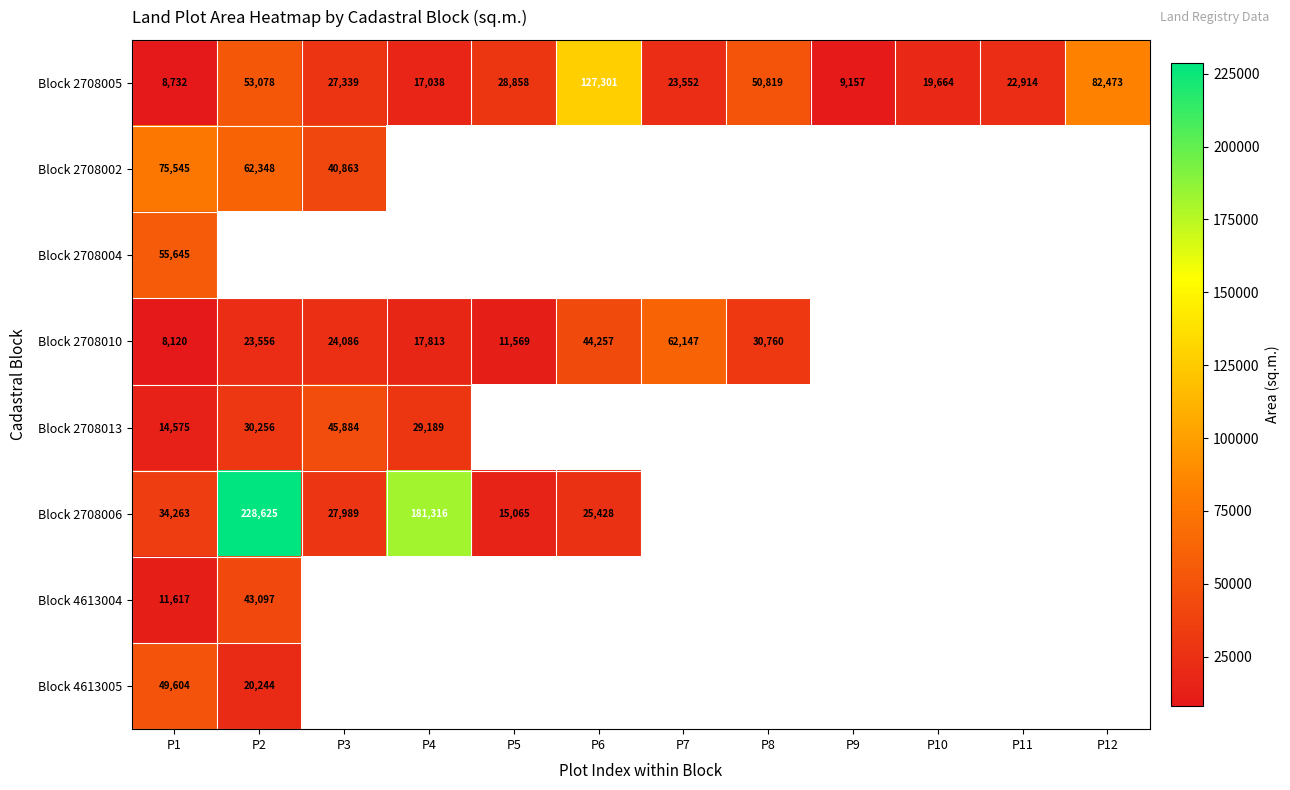

The value of Block 2708005 at P5 is 44869. True or false?

False